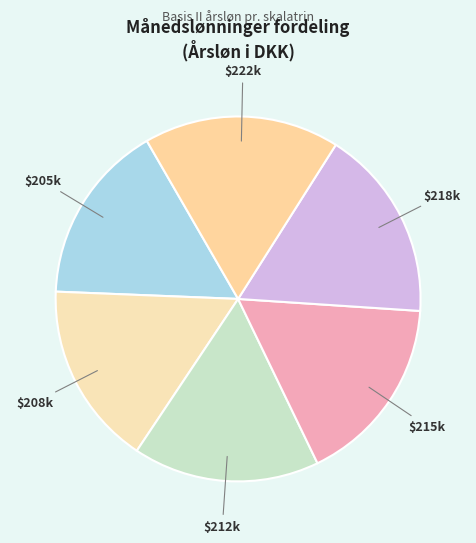

How many segments does this pie chart have?

6